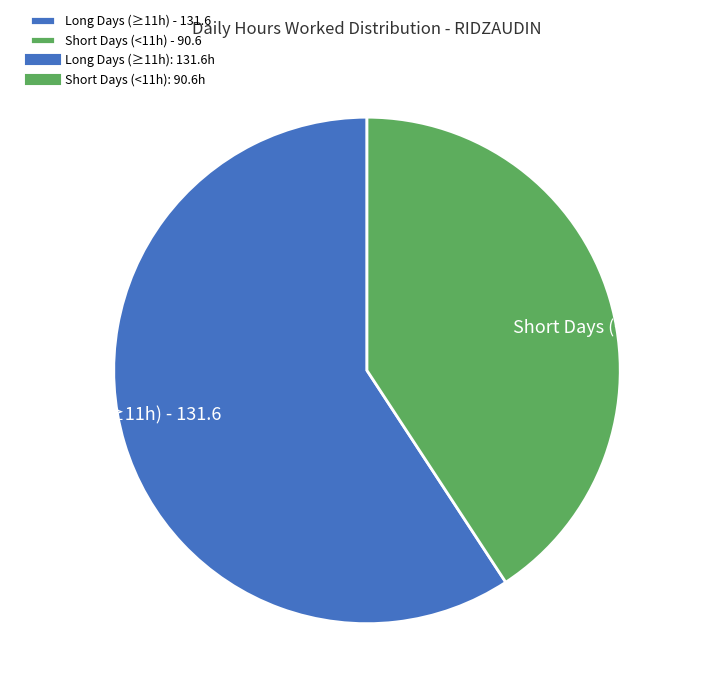

Is there a majority slice in this chart?

Yes